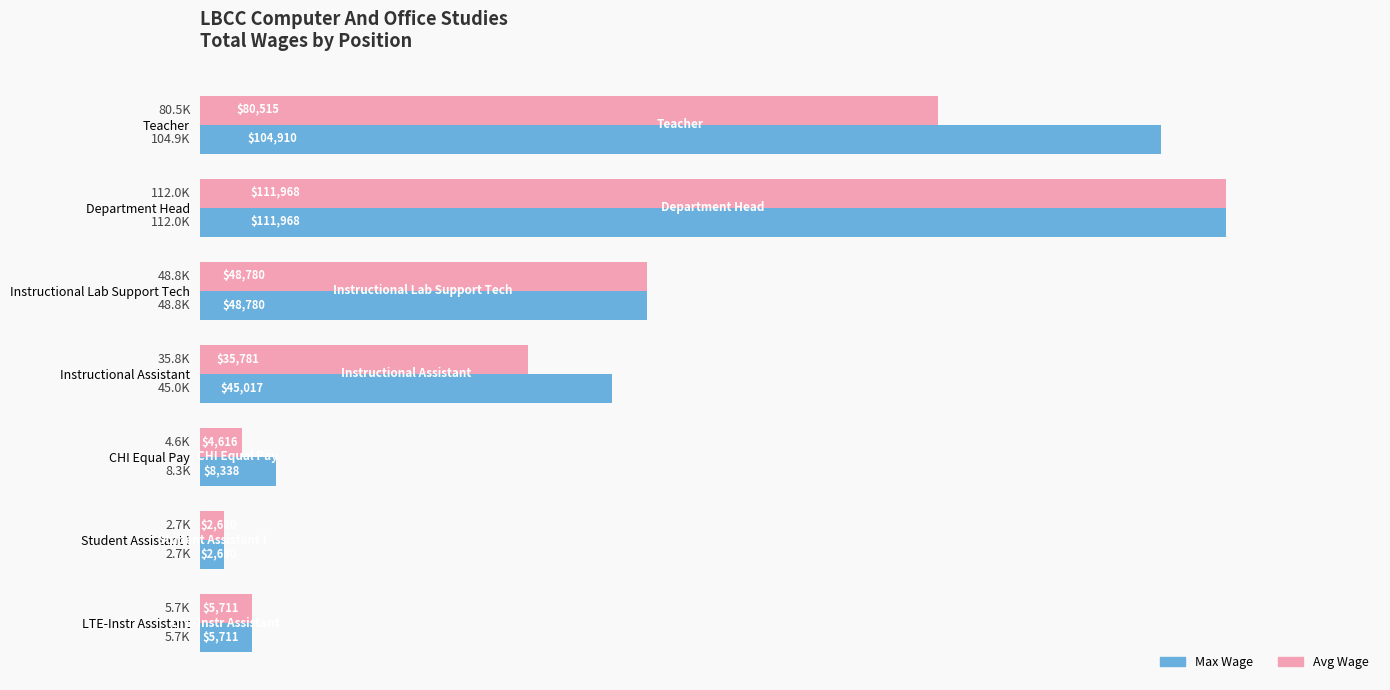

What is the difference between the second highest and minimum values in the Avg Wage series?

77835.3